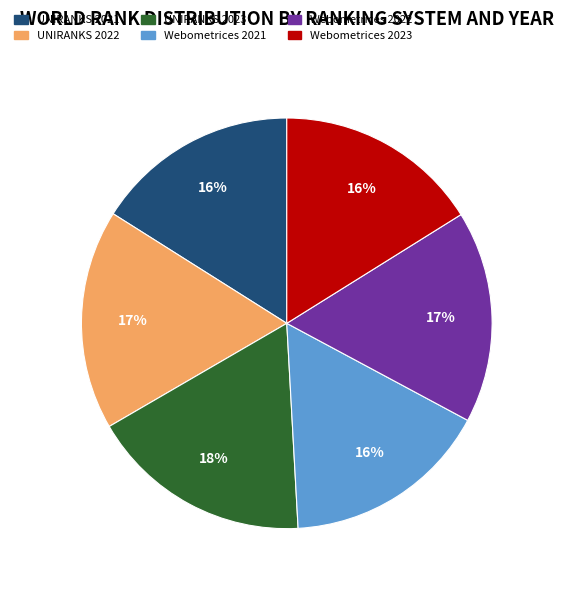

To the nearest percent, what is the average slice percentage?

17%